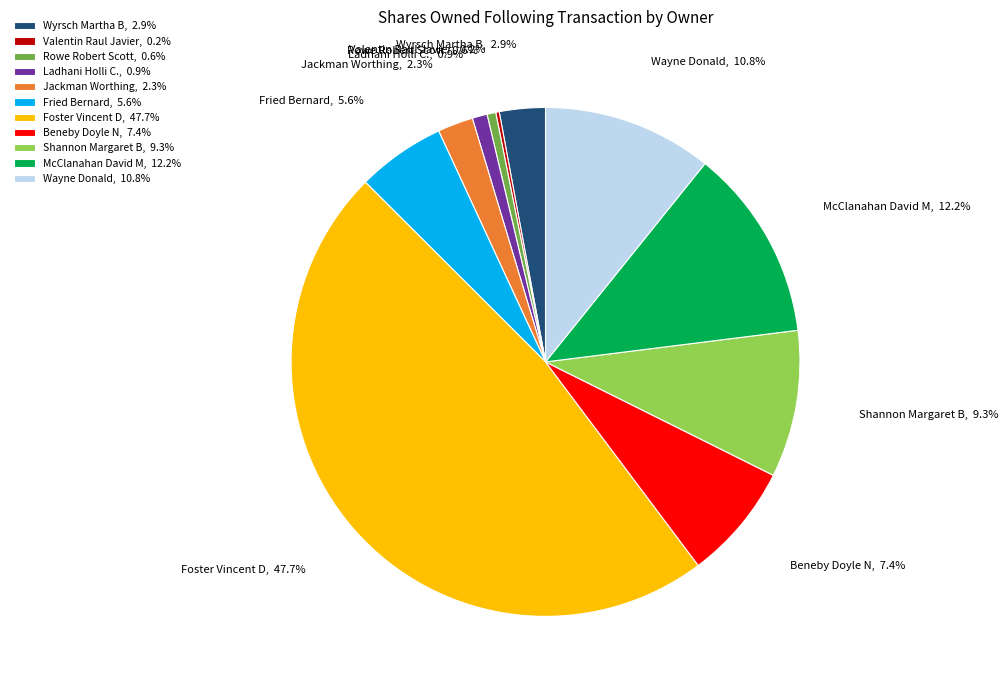

Is it true that Ladhani Holli C. is 11% of the pie?

False